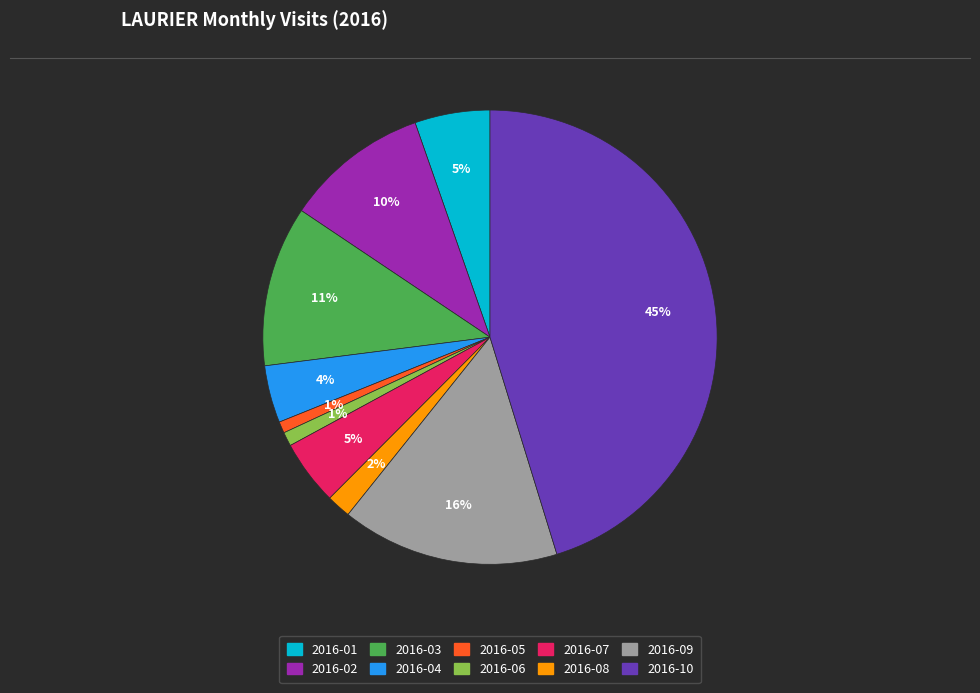

Which category has the biggest portion of the pie?

2016-10